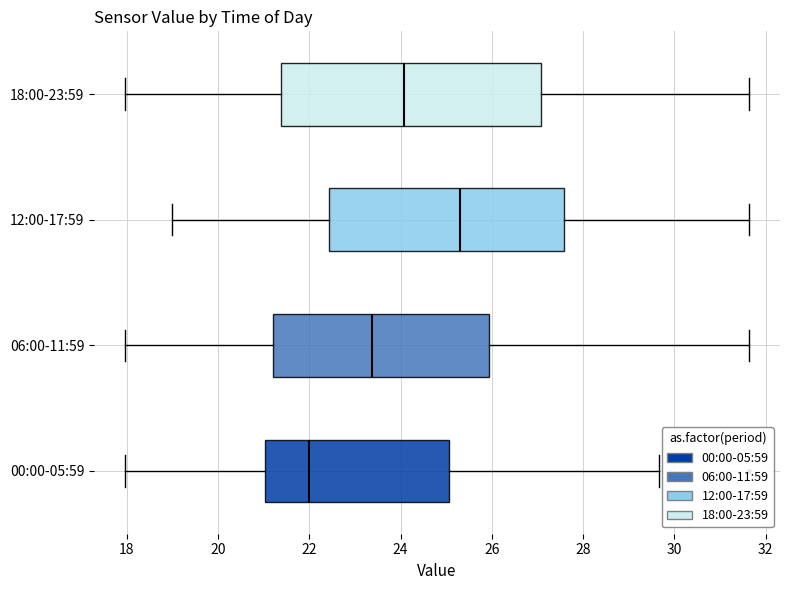

Which box's median line is the furthest to the right?

12:00-17:59